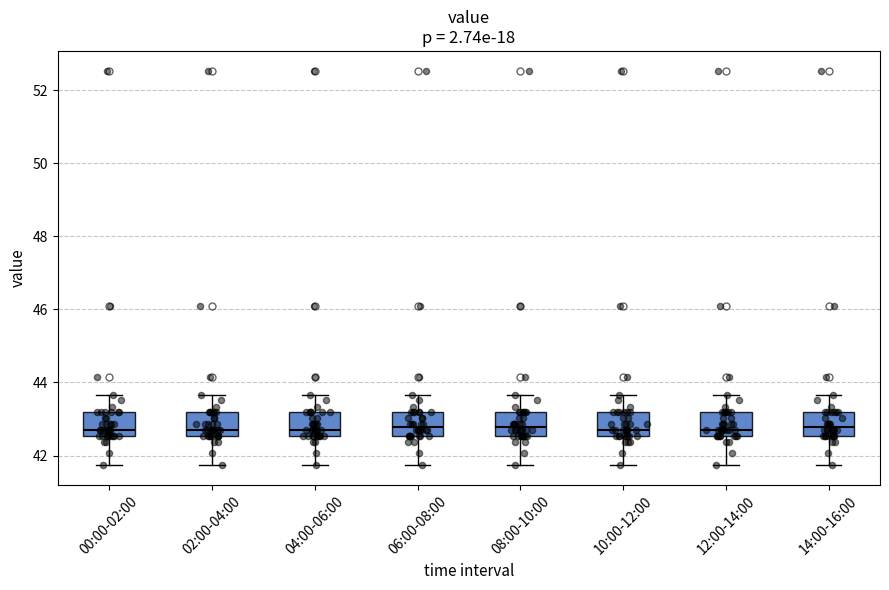

Reading left to right, read every box against the y-axis: the position of its median line, the range the box covers, and the ends of its whiskers. The values are not printed on the chart, so give them approximately, as read against the axis.

00:00-02:00: median 42.8, box 42.6 to 43.2, whiskers 41.8 to 43.6
02:00-04:00: median 42.8, box 42.6 to 43.2, whiskers 41.8 to 43.6
04:00-06:00: median 42.8, box 42.6 to 43.2, whiskers 41.8 to 43.6
06:00-08:00: median 42.8, box 42.6 to 43.2, whiskers 41.8 to 43.6
08:00-10:00: median 42.8, box 42.6 to 43.2, whiskers 41.8 to 43.6
10:00-12:00: median 42.8, box 42.6 to 43.2, whiskers 41.8 to 43.6
12:00-14:00: median 42.8, box 42.6 to 43.2, whiskers 41.8 to 43.6
14:00-16:00: median 42.8, box 42.6 to 43.2, whiskers 41.8 to 43.6